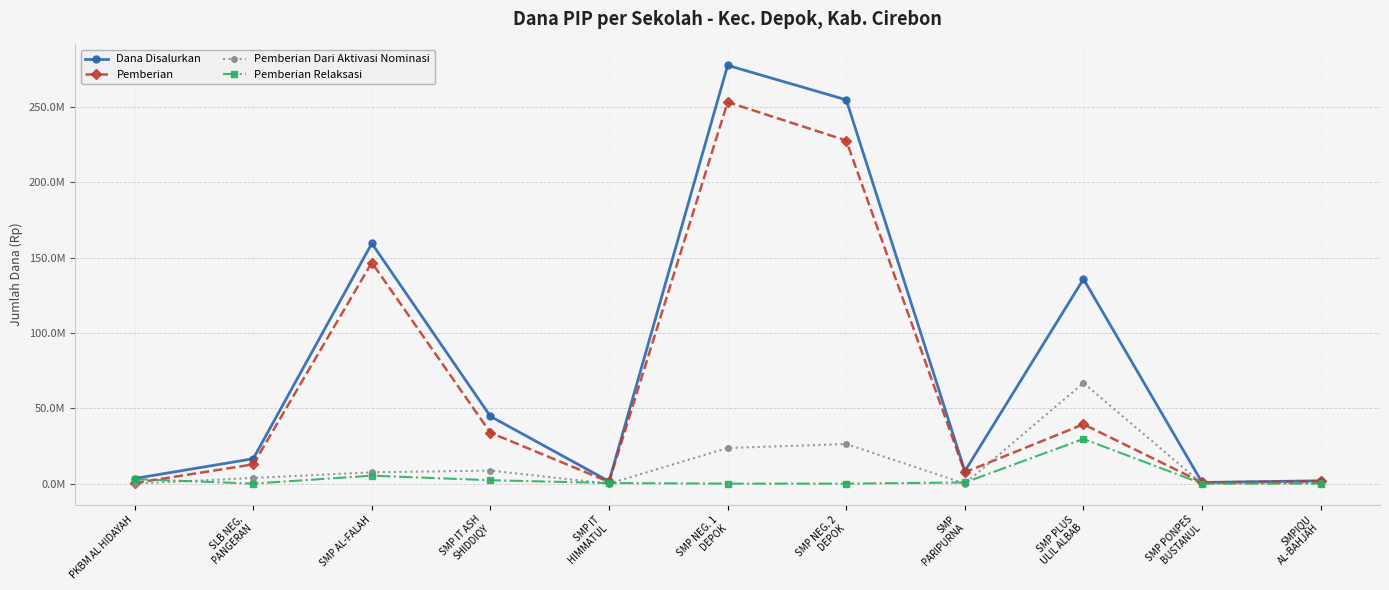

Which series has the widest spread of values?

Dana Disalurkan